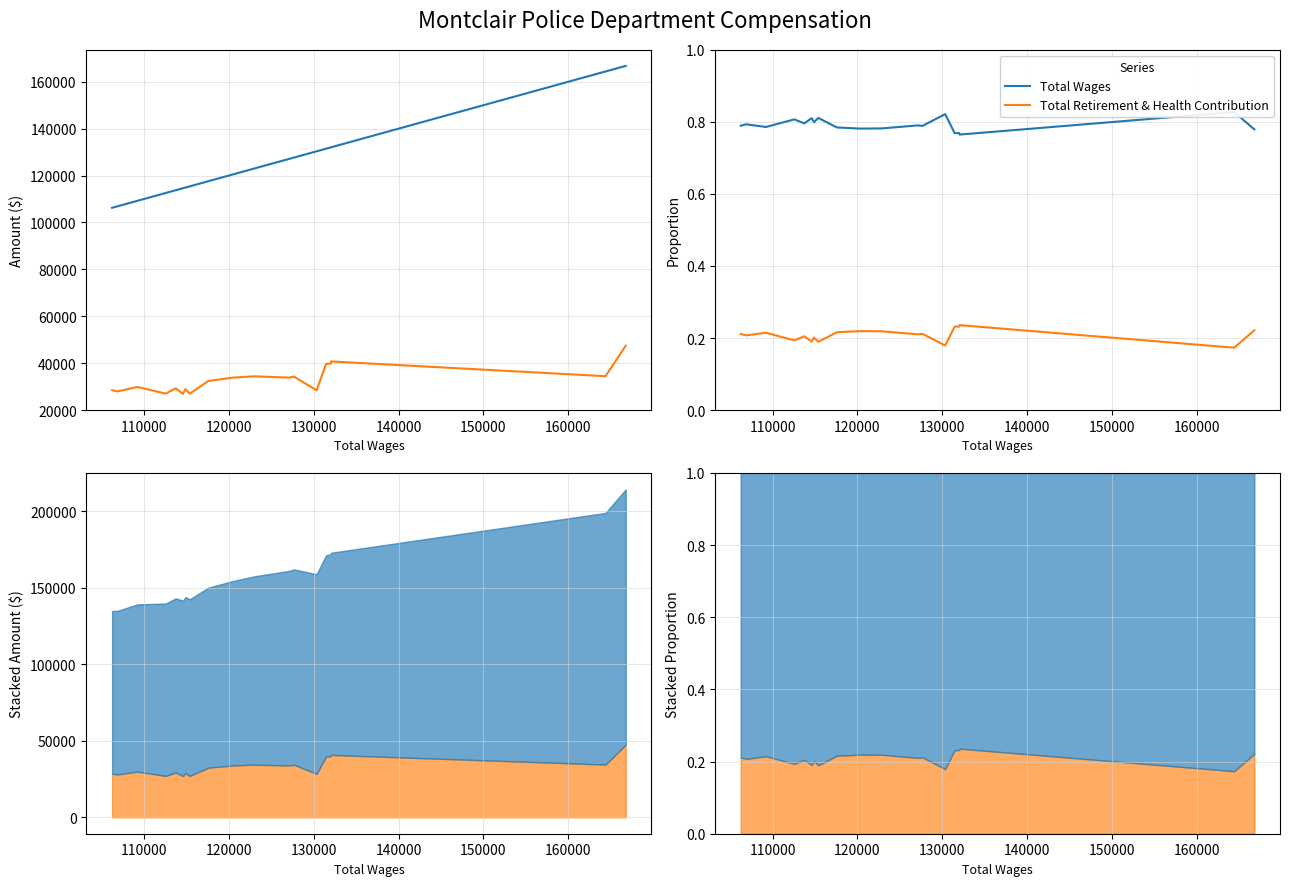

Read the Total Retirement & Health Contribution value at 110000.

0.2